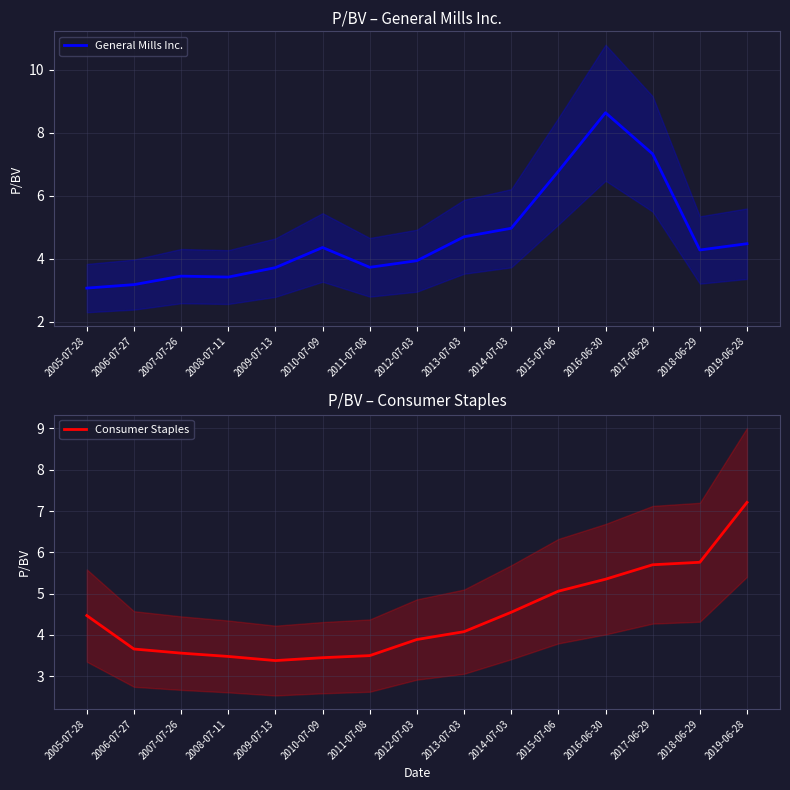

What is the total value across all series at 2016-06-30?

14.0